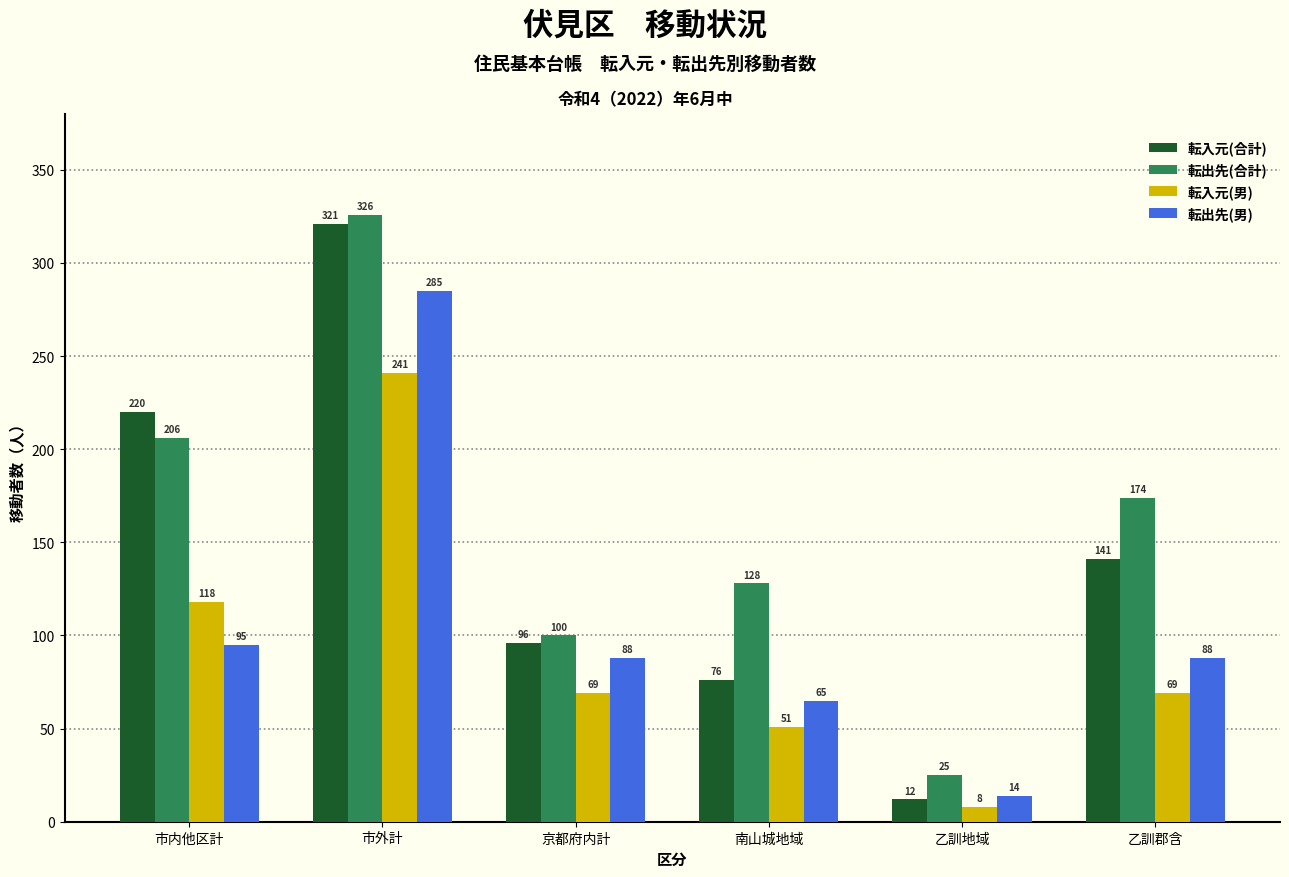

What is the total value across all series at 京都府内計?

353